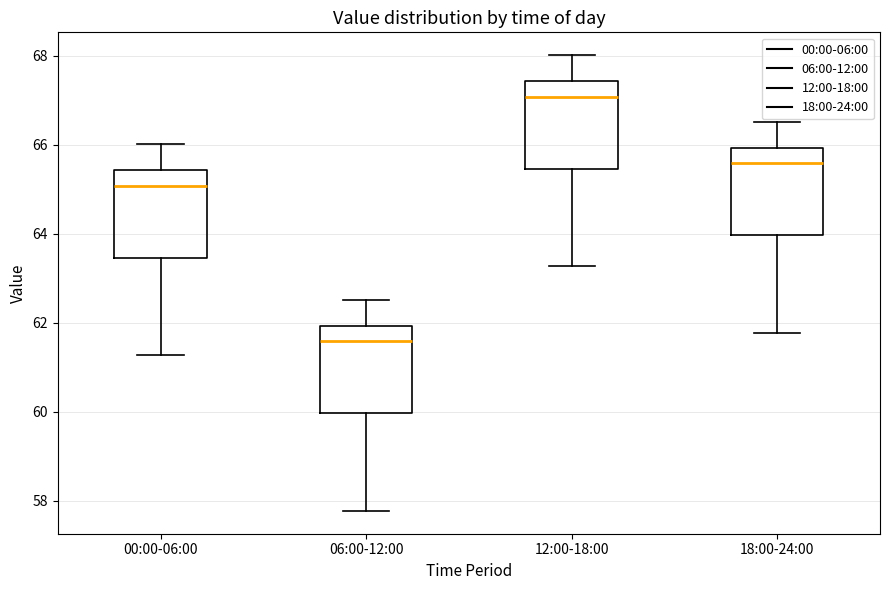

Which box has the highest median line?

12:00-18:00